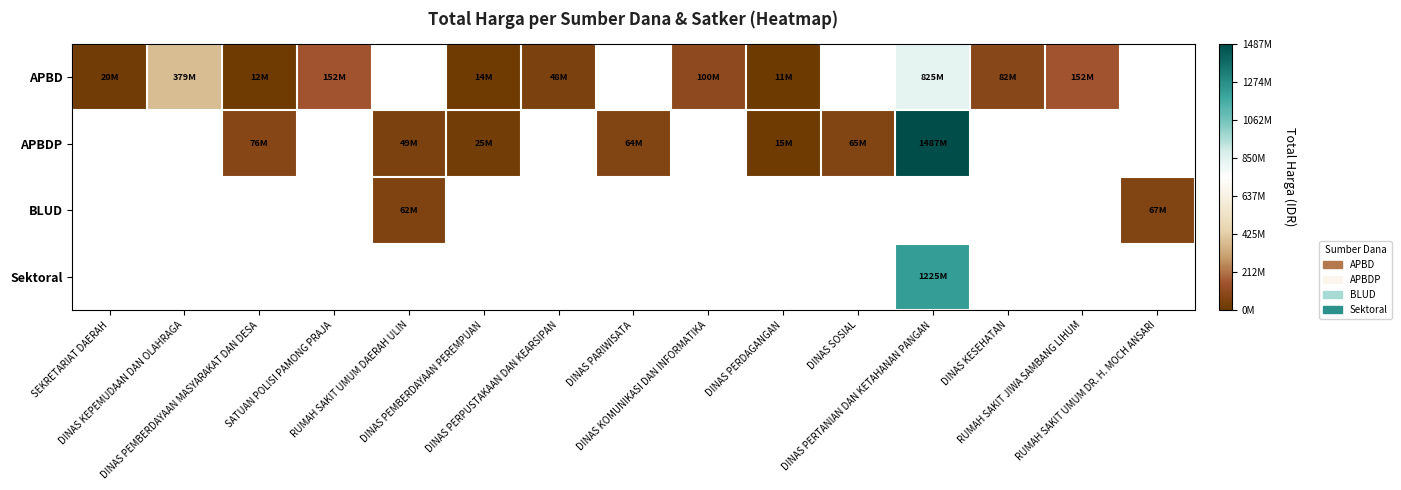

What value does the APBD series have at DINAS KEPEMUDAAN DAN OLAHRAGA?

379075000.0